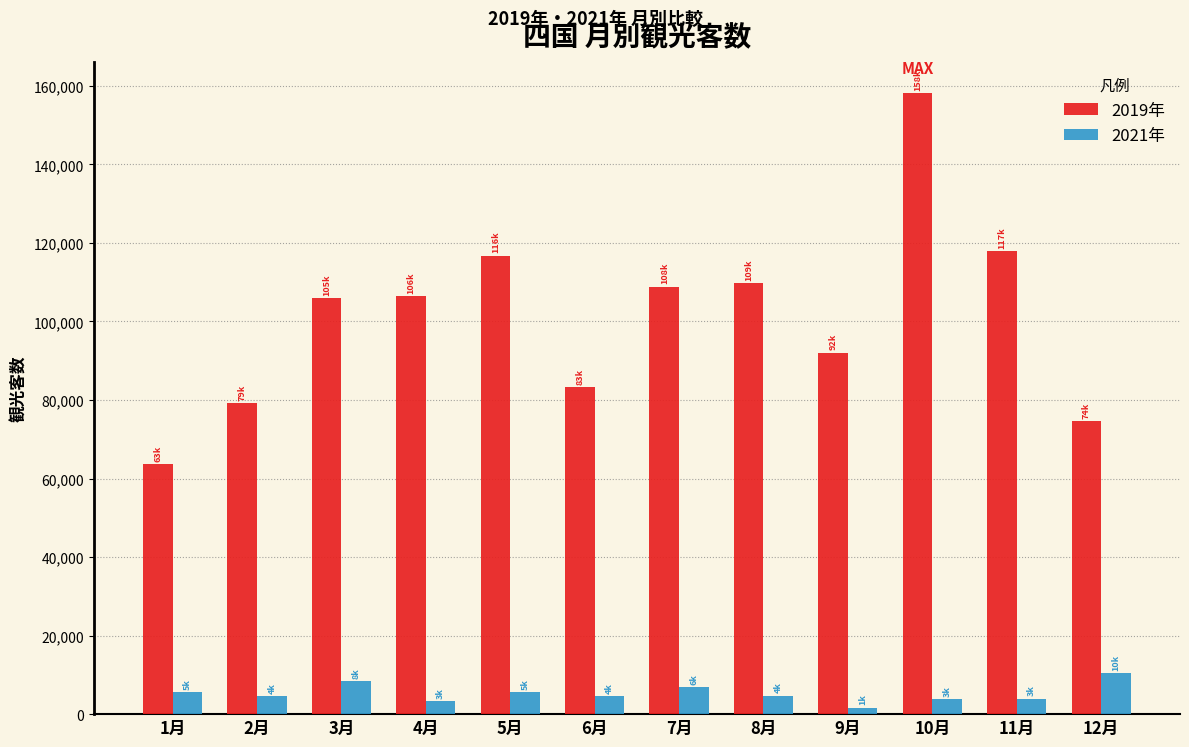

What are all the series names shown in the legend?

2019年, 2021年